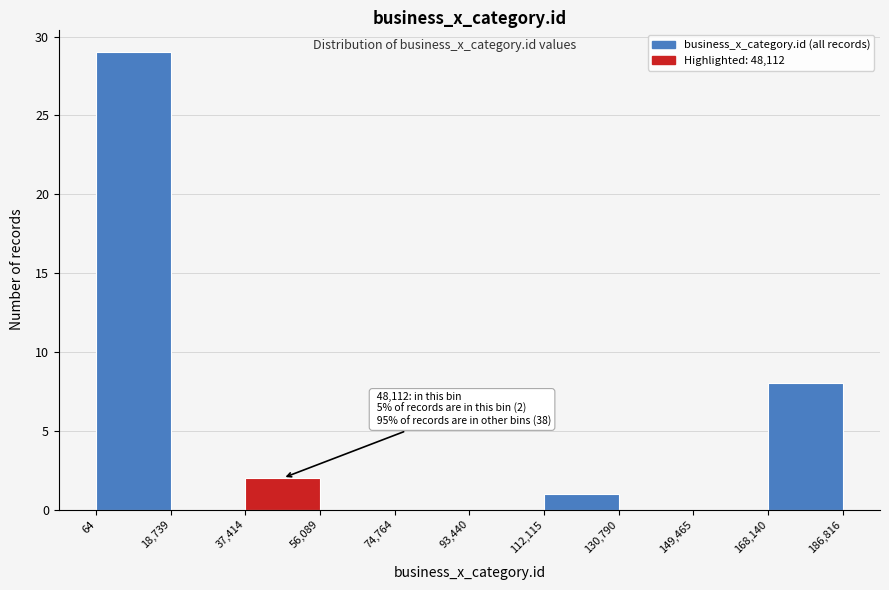

Which range on the x-axis has the tallest bar?

64 to 18,739